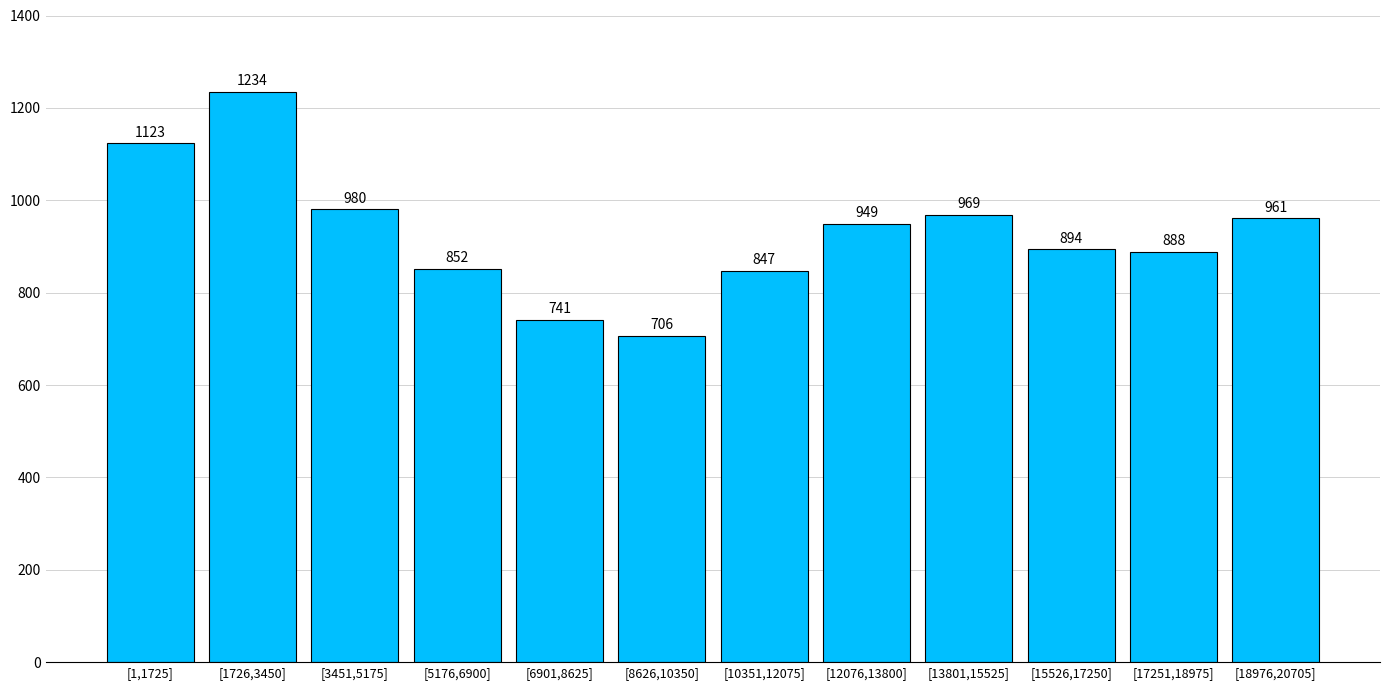

Reading left to right, what are all the values shown in this chart?

[1,1725]=1123	[1726,3450]=1234	[3451,5175]=980	[5176,6900]=852	[6901,8625]=741	[8626,10350]=706	[10351,12075]=847	[12076,13800]=949	[13801,15525]=969	[15526,17250]=894	[17251,18975]=888	[18976,20705]=961